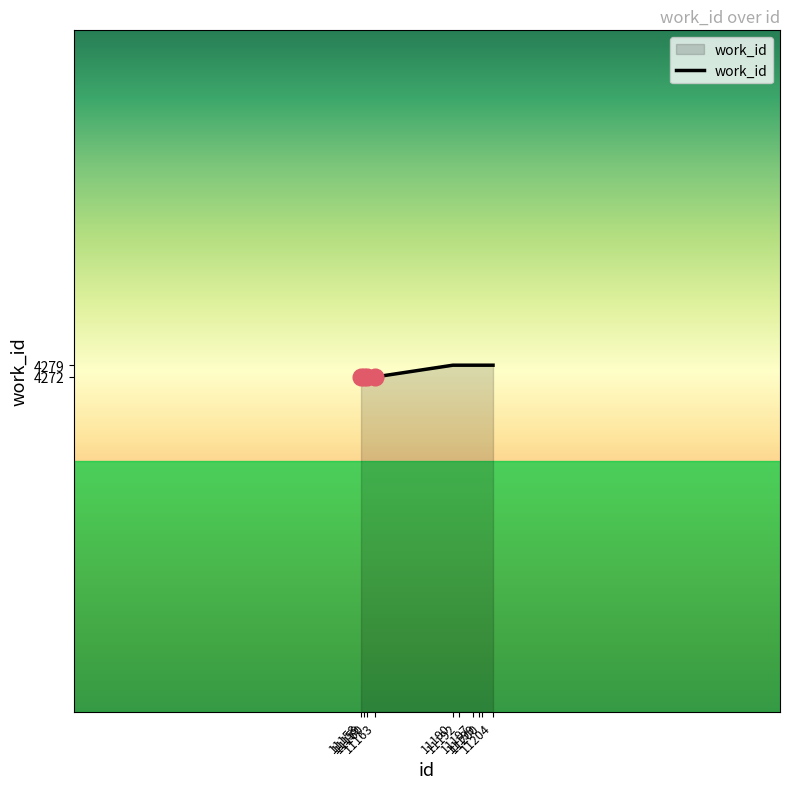

Does the chart display data point markers on the line(s)?

No